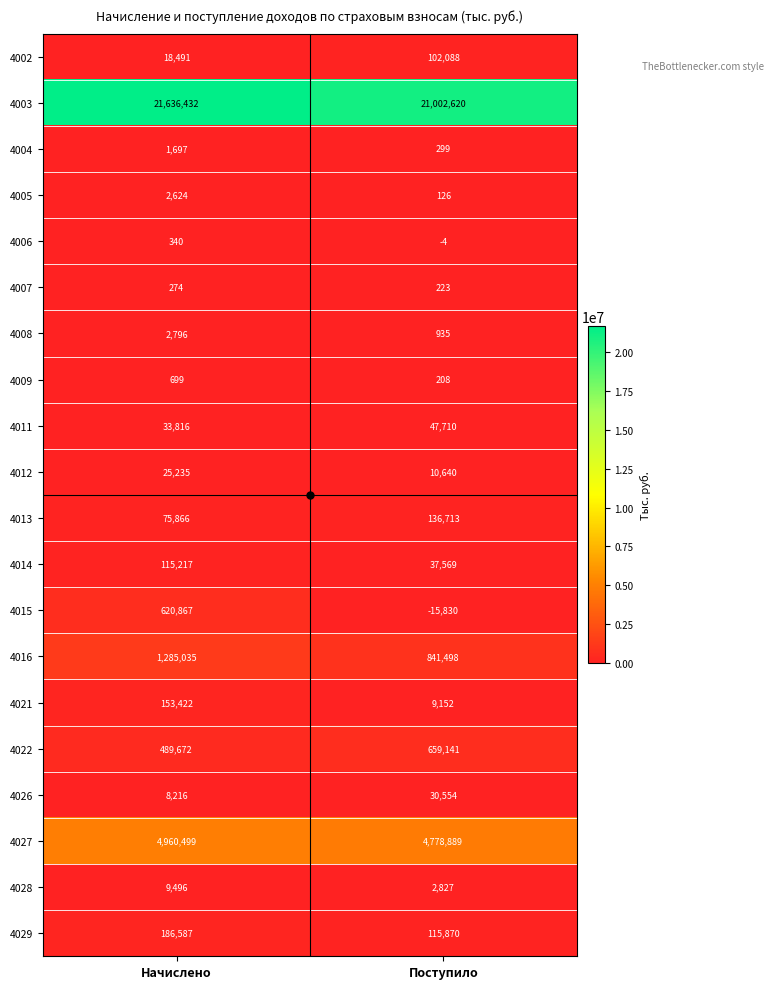

How many data points does each series have?

2